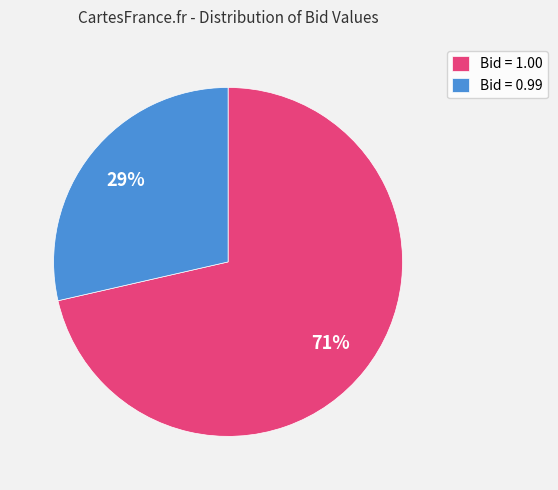

Is it true that Bid = 1.00 is 85% of the pie?

False